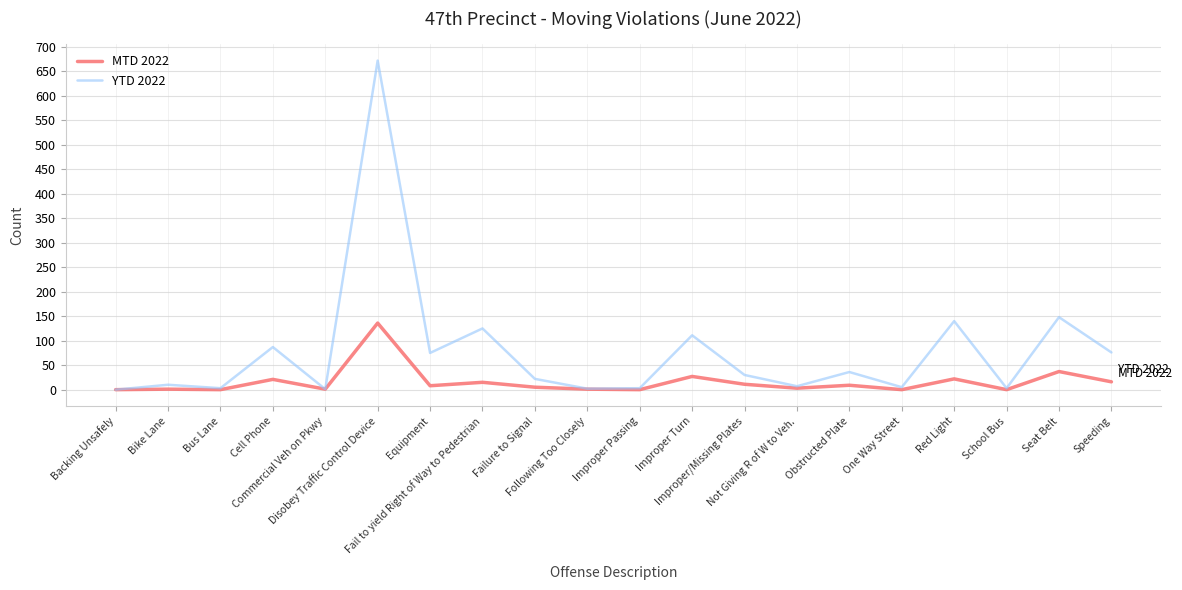

Which series has the widest spread of values?

YTD 2022